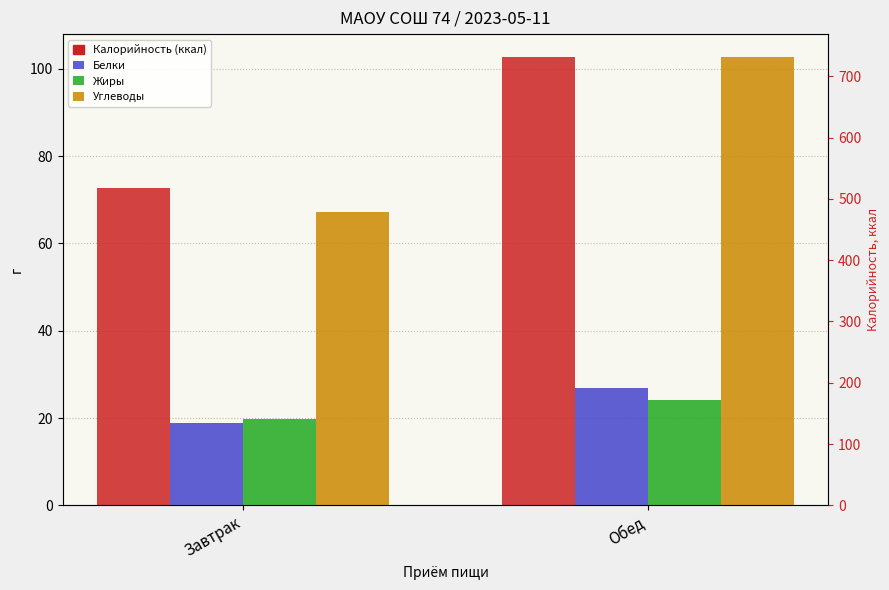

How many distinct data groups are displayed?

4